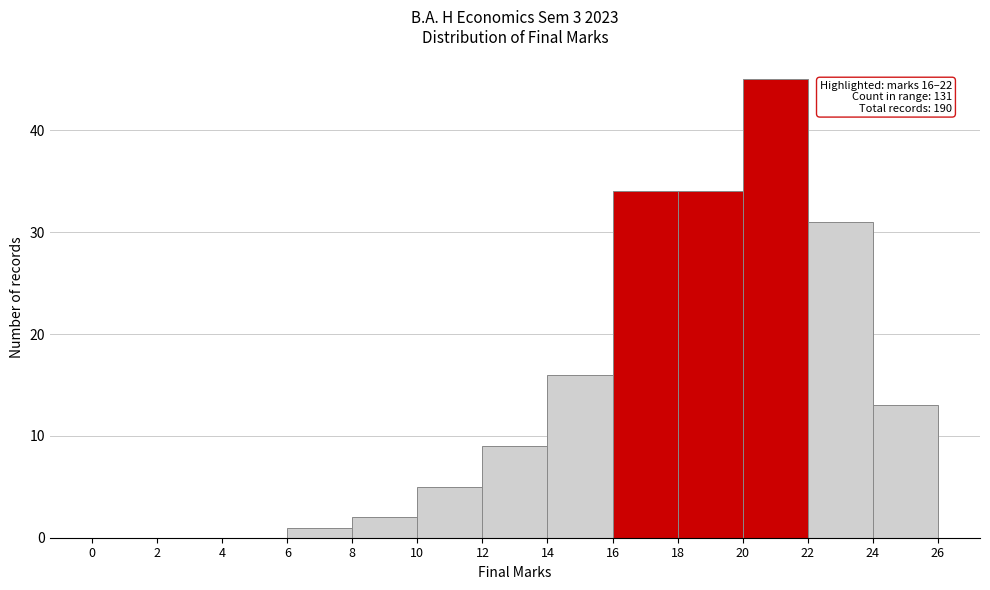

Over which range of the x-axis is the bar tallest?

20 to 22